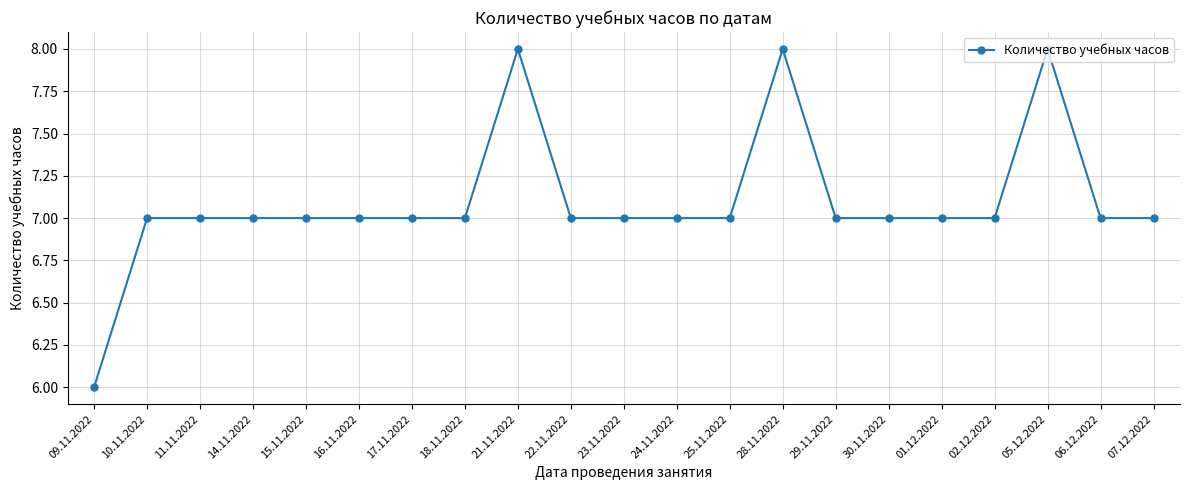

Approximately how many times larger is the value at 28.11.2022 compared to 29.11.2022?

1.1